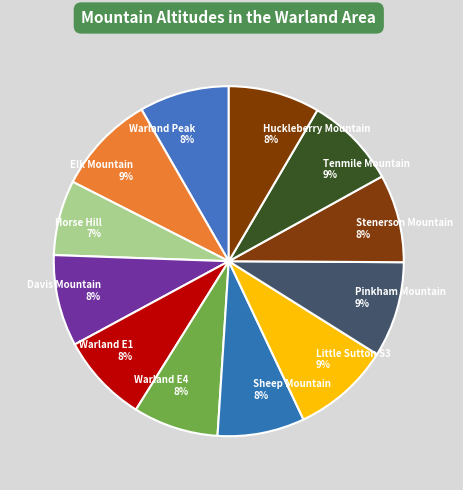

Does Warland E1 account for over 50% of the chart?

No